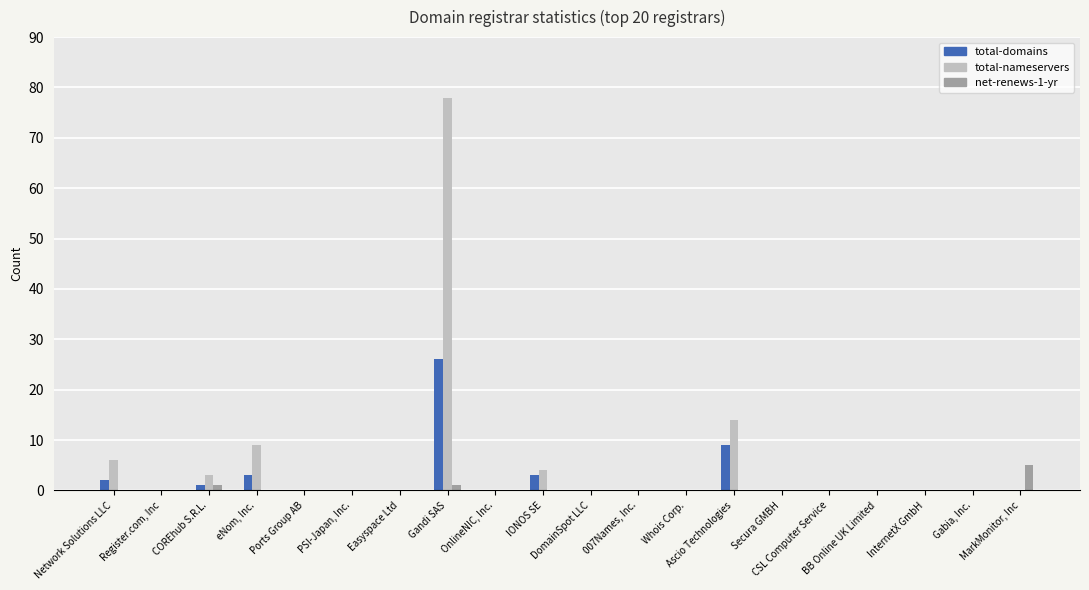

Rank the series by their average value, from lowest to highest.

net-renews-1-yr, total-domains, total-nameservers